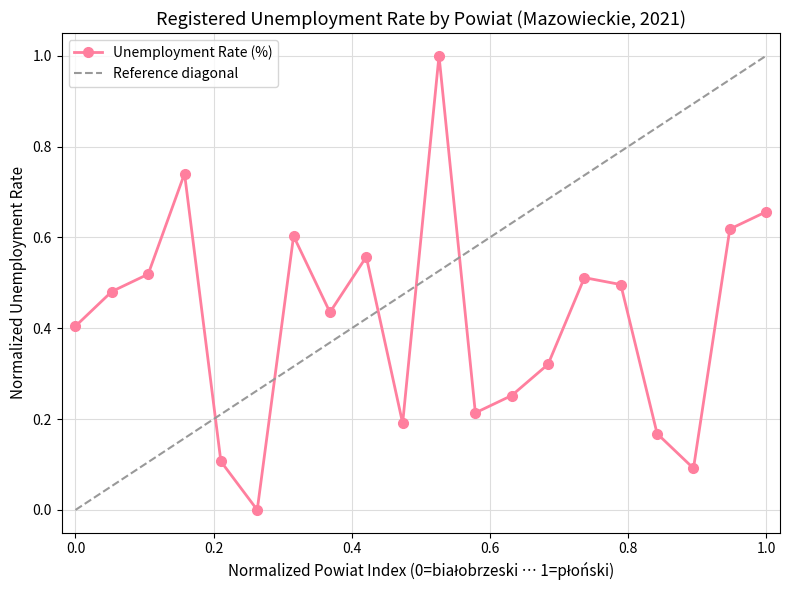

What is the maximum value for Unemployment Rate (%)?

1.0